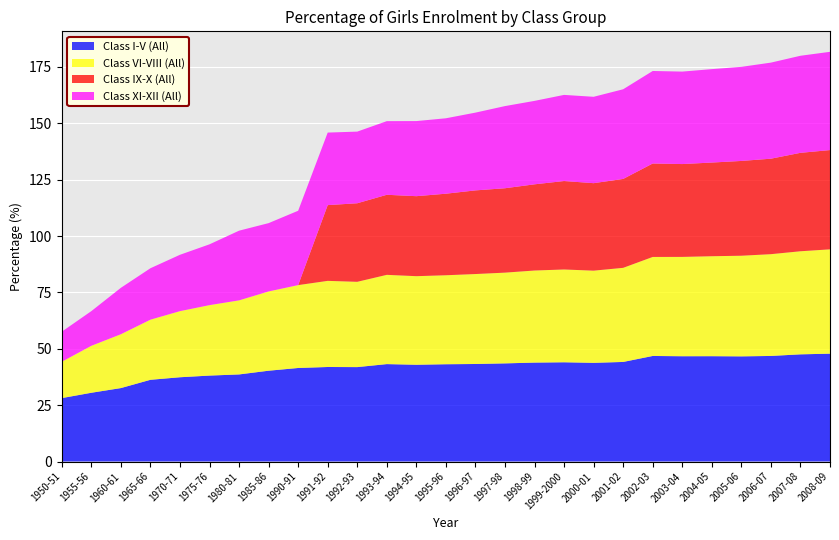

Reading left to right, extract all data points from this chart.

Class I-V (All): 1950-51=28.1	1955-56=30.5	1960-61=32.6	1965-66=36.2	1970-71=37.4	1975-76=38.1	1980-81=38.6	1985-86=40.3	1990-91=41.5	1991-92=41.9	1992-93=41.9	1993-94=43.2	1994-95=42.9	1995-96=43.1	1996-97=43.2	1997-98=43.5	1998-99=43.9	1999-2000=44.0	2000-01=43.8	2001-02=44.2	2002-03=46.8	2003-04=46.7	2004-05=46.7	2005-06=46.6	2006-07=46.8	2007-08=47.5	2008-09=47.8
Class VI-VIII (All): 1950-51=16.1	1955-56=20.8	1960-61=23.9	1965-66=26.7	1970-71=29.3	1975-76=31.2	1980-81=32.9	1985-86=35.2	1990-91=36.8	1991-92=38.2	1992-93=37.8	1993-94=39.6	1994-95=39.3	1995-96=39.5	1996-97=39.9	1997-98=40.2	1998-99=40.8	1999-2000=41.2	2000-01=40.9	2001-02=41.7	2002-03=43.9	2003-04=44.1	2004-05=44.3	2005-06=44.6	2006-07=45.1	2007-08=45.7	2008-09=46.3
Class IX-X (All): 1950-51=0.0	1955-56=0.0	1960-61=0.0	1965-66=0.0	1970-71=0.0	1975-76=0.0	1980-81=0.0	1985-86=0.0	1990-91=0.0	1991-92=33.6	1992-93=34.8	1993-94=35.5	1994-95=35.5	1995-96=36.2	1996-97=37.1	1997-98=37.4	1998-99=38.2	1999-2000=39.2	2000-01=38.8	2001-02=39.4	2002-03=41.4	2003-04=41.2	2004-05=41.5	2005-06=42.0	2006-07=42.4	2007-08=43.7	2008-09=44.0
Class XI-XII (All): 1950-51=13.3	1955-56=15.4	1960-61=20.6	1965-66=22.8	1970-71=25.0	1975-76=27.0	1980-81=30.9	1985-86=30.3	1990-91=33.0	1991-92=32.2	1992-93=31.8	1993-94=32.7	1994-95=33.3	1995-96=33.5	1996-97=34.5	1997-98=36.4	1998-99=37.0	1999-2000=38.2	2000-01=38.3	2001-02=39.8	2002-03=41.0	2003-04=41.0	2004-05=41.4	2005-06=41.7	2006-07=42.6	2007-08=43.0	2008-09=43.6